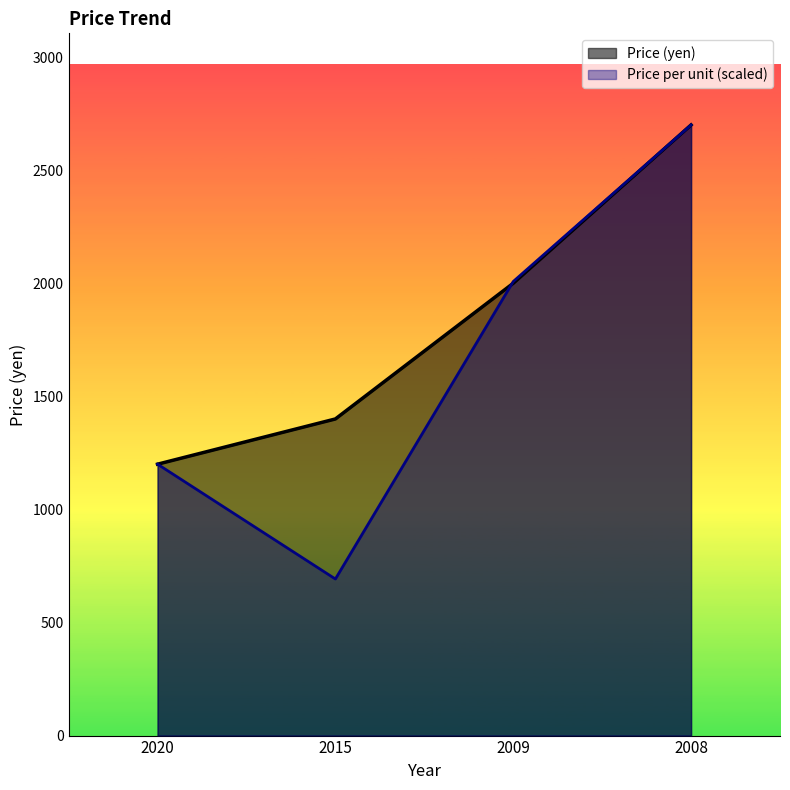

Reading left to right, what are all the values shown in this chart?

Price (yen): 1200.0	1400.0	2000.0	2700.0
Price per unit (yen/u): 1200.0	692.3	2007.7	2700.0